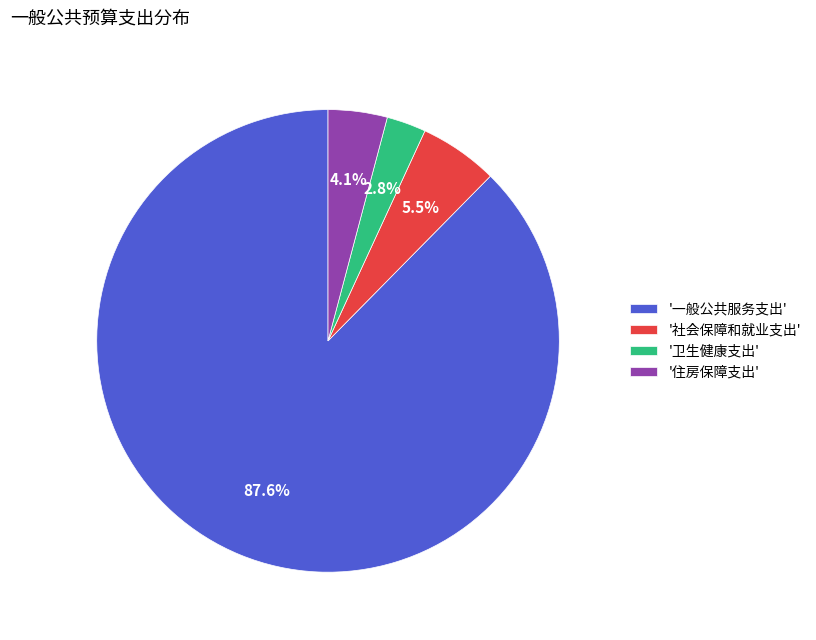

Between '卫生健康支出' and '社会保障和就业支出', which is larger?

'社会保障和就业支出'